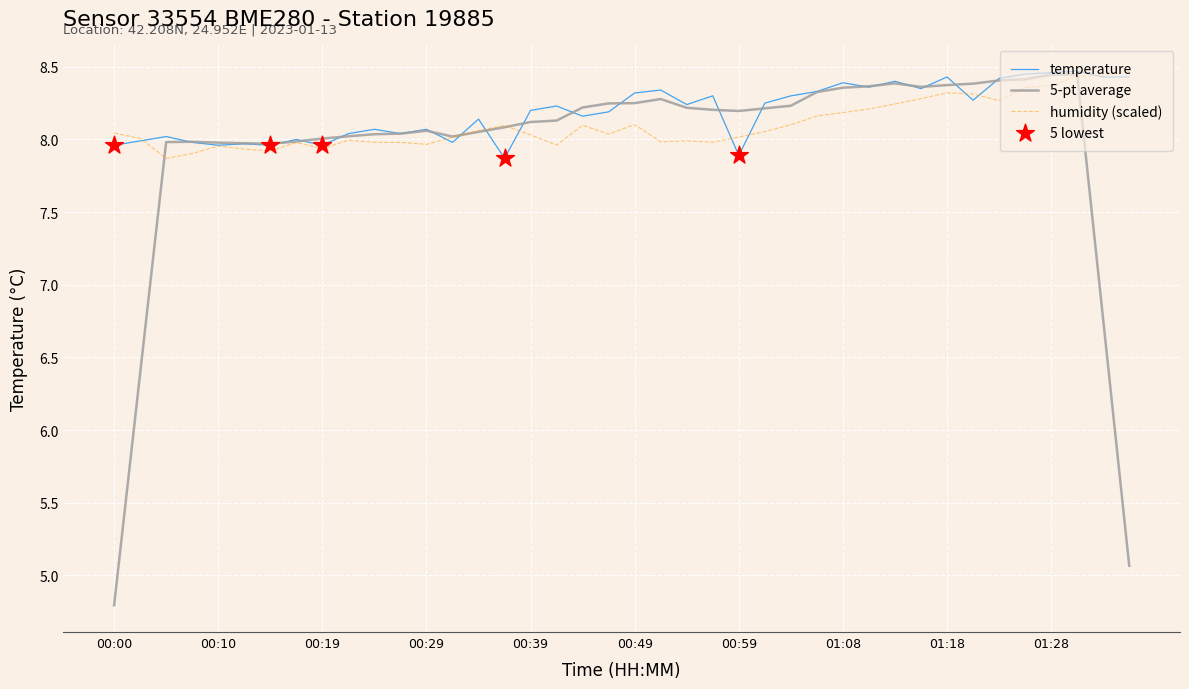

At how many categories does at least one series exceed 7?

40